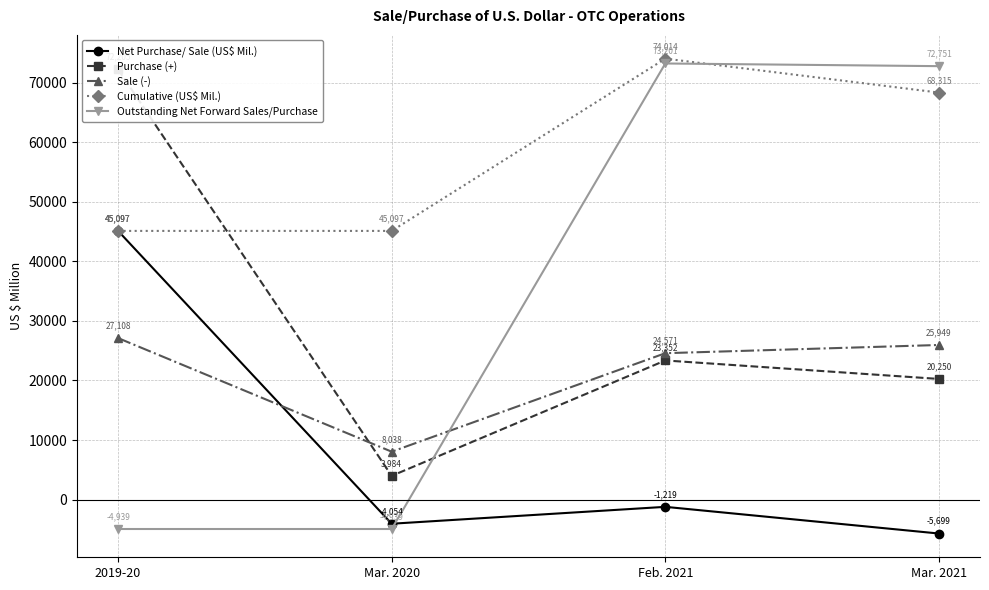

What is the label of the 4th point from the right?

2019-20